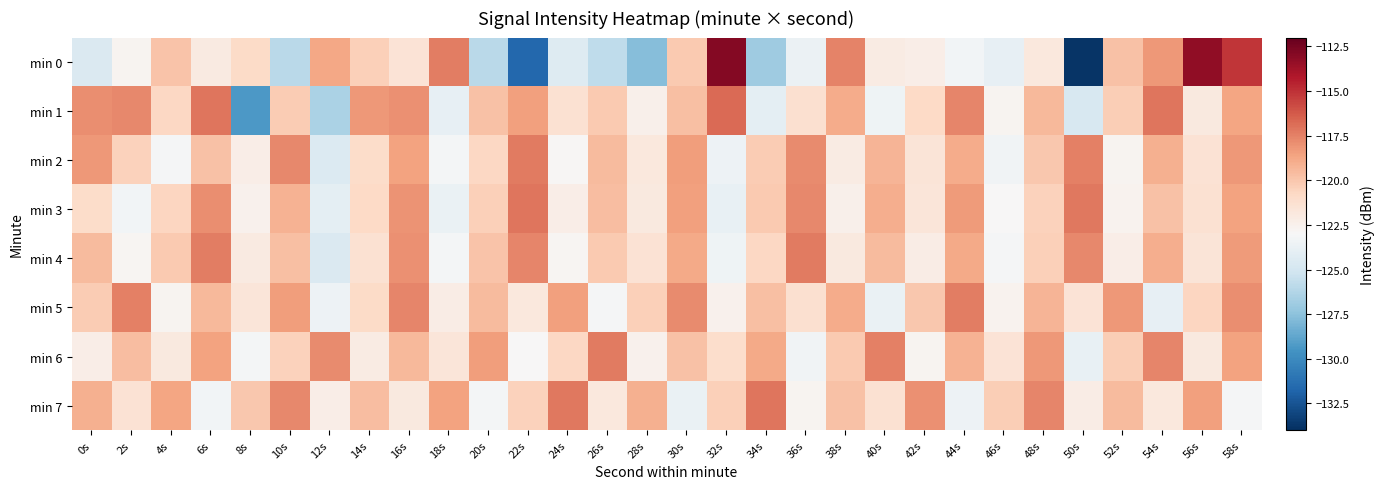

Between 16s and 56s, which series saw the biggest shift?

min 0